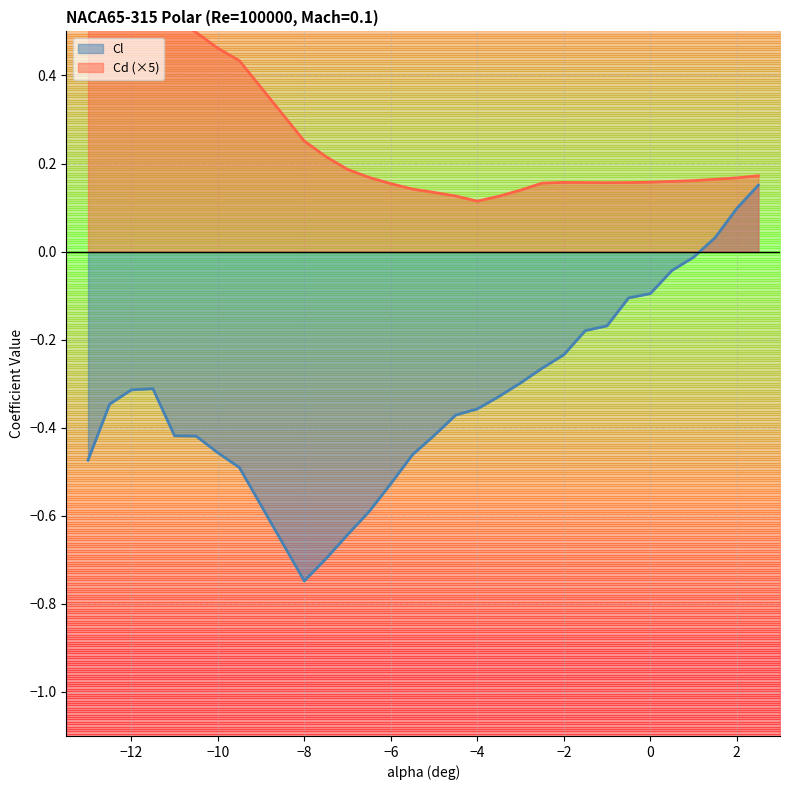

Reading right to left, extract all data points from this chart.

Cl: 0.2	0.1	0.0	-0.0	-0.0	-0.1	-0.1	-0.2	-0.2	-0.2	-0.3	-0.3	-0.3	-0.4	-0.4	-0.4	-0.5	-0.5	-0.6	-0.6	-0.7	-0.7	-0.5	-0.5	-0.4	-0.4	-0.3	-0.3	-0.3	-0.5
Cd: 0.2	0.2	0.2	0.2	0.2	0.2	0.2	0.2	0.2	0.2	0.2	0.1	0.1	0.1	0.1	0.1	0.1	0.2	0.2	0.2	0.2	0.3	0.4	0.5	0.5	0.5	0.5	0.6	0.6	0.7